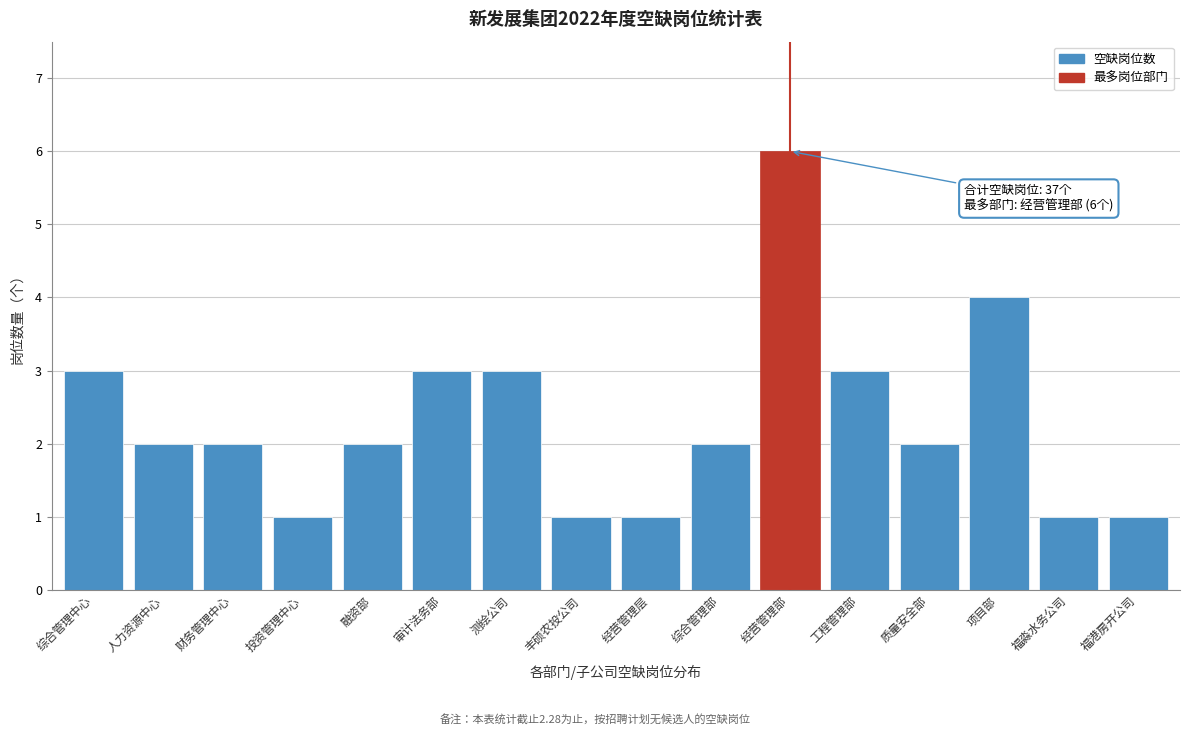

Reading left to right, extract all data points from this chart.

3	2	2	1	2	3	3	1	1	2	6	3	2	4	1	1